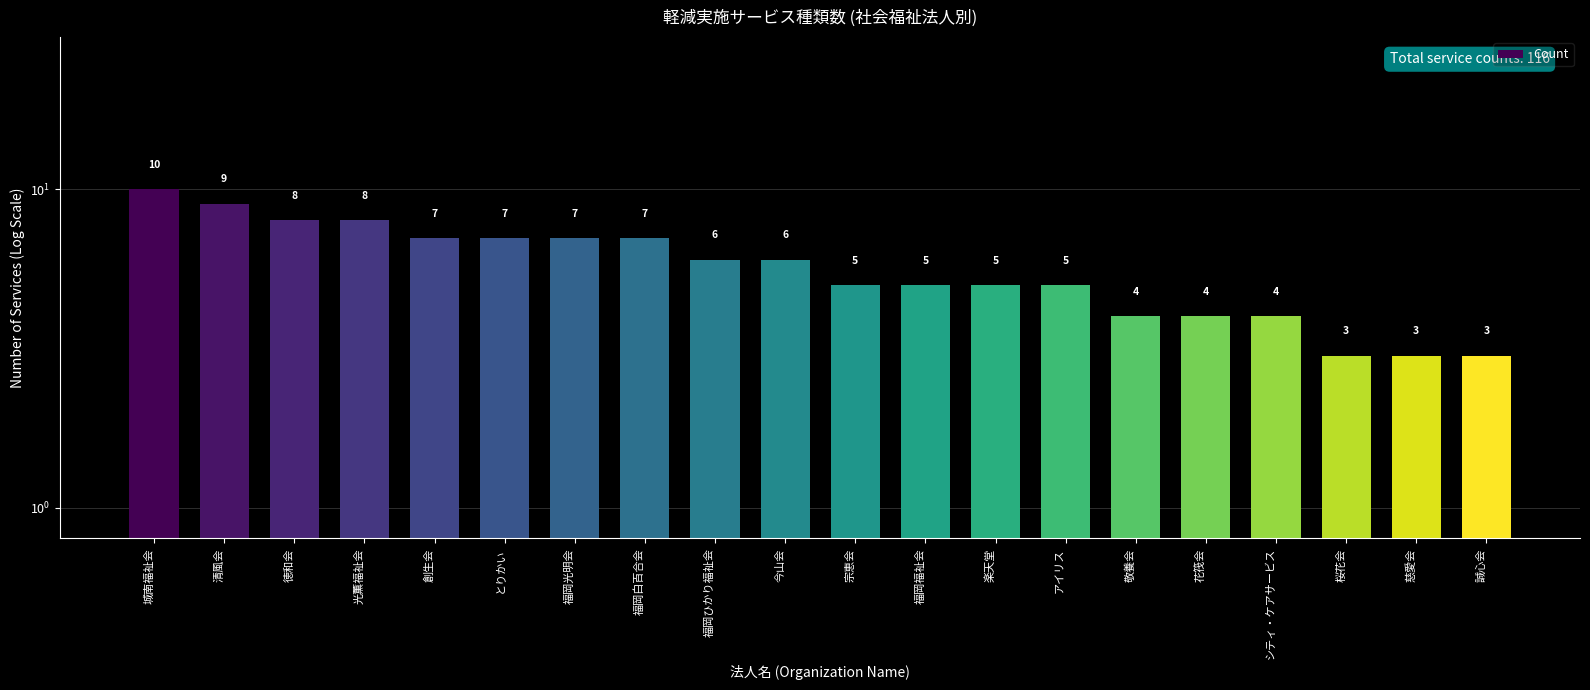

List the labels in order of value, smallest first.

桜花会, 慈愛会, 誠心会, 敬養会, 花筏会, シティ・ケアサービス, 宗恵会, 福岡福祉会, 楽天堂, アイリス, 福岡ひかり福祉会, 今山会, 創生会, とりかい, 福岡光明会, 福岡白百合会, 徳和会, 光薫福祉会, 清風会, 城南福祉会